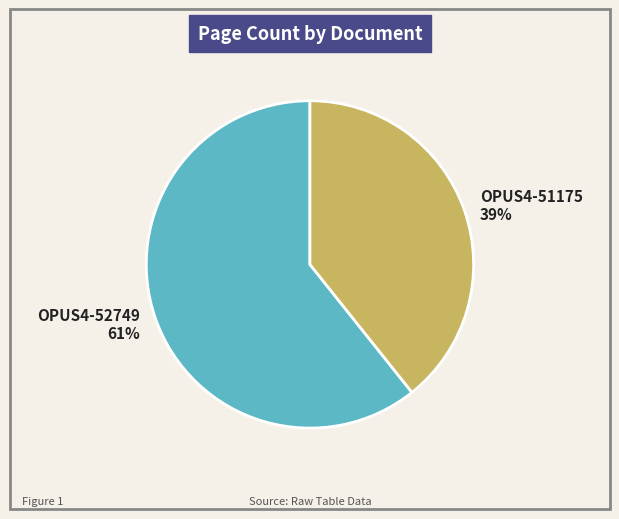

Between OPUS4-52749 and OPUS4-51175, which is larger?

OPUS4-52749